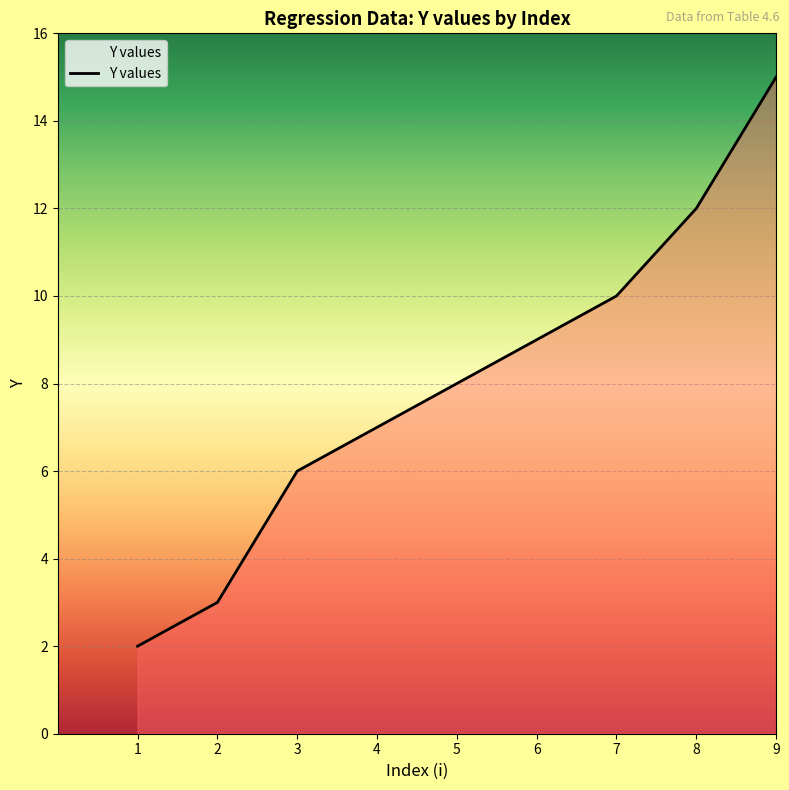

What is the sum of all values?

72